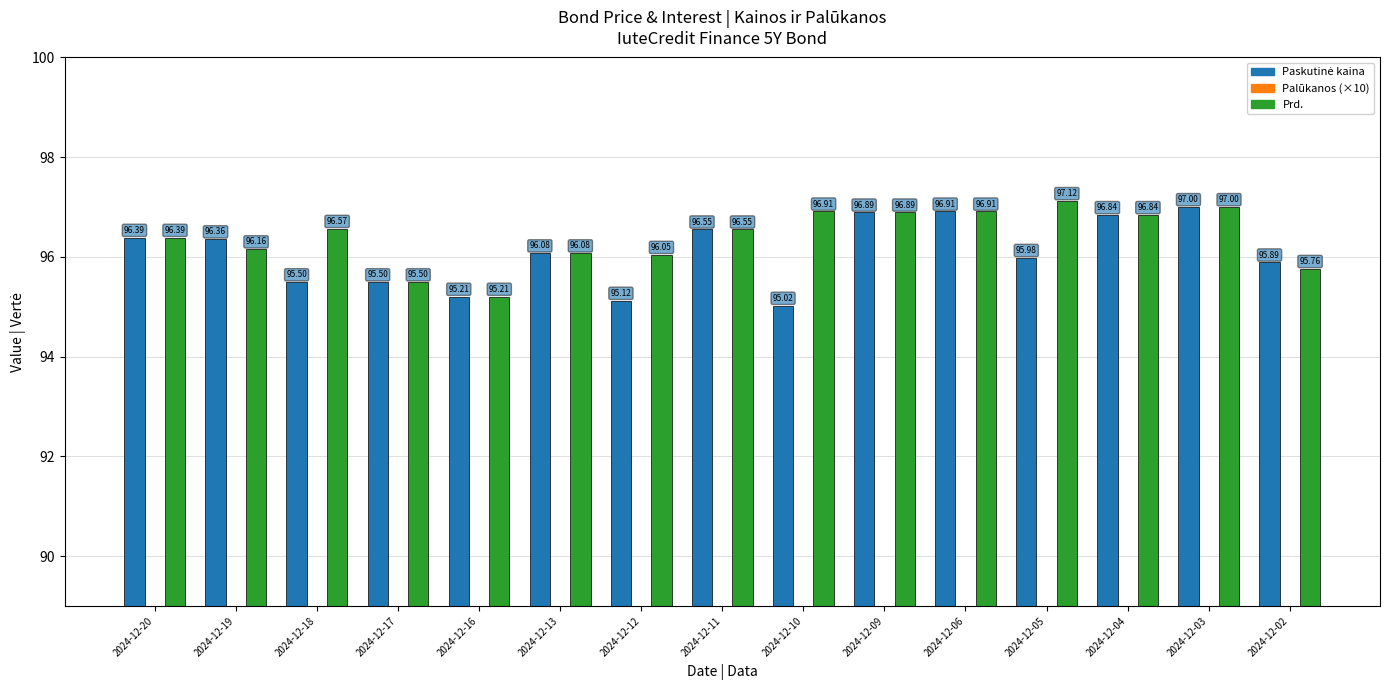

How many bars are there in total?

45